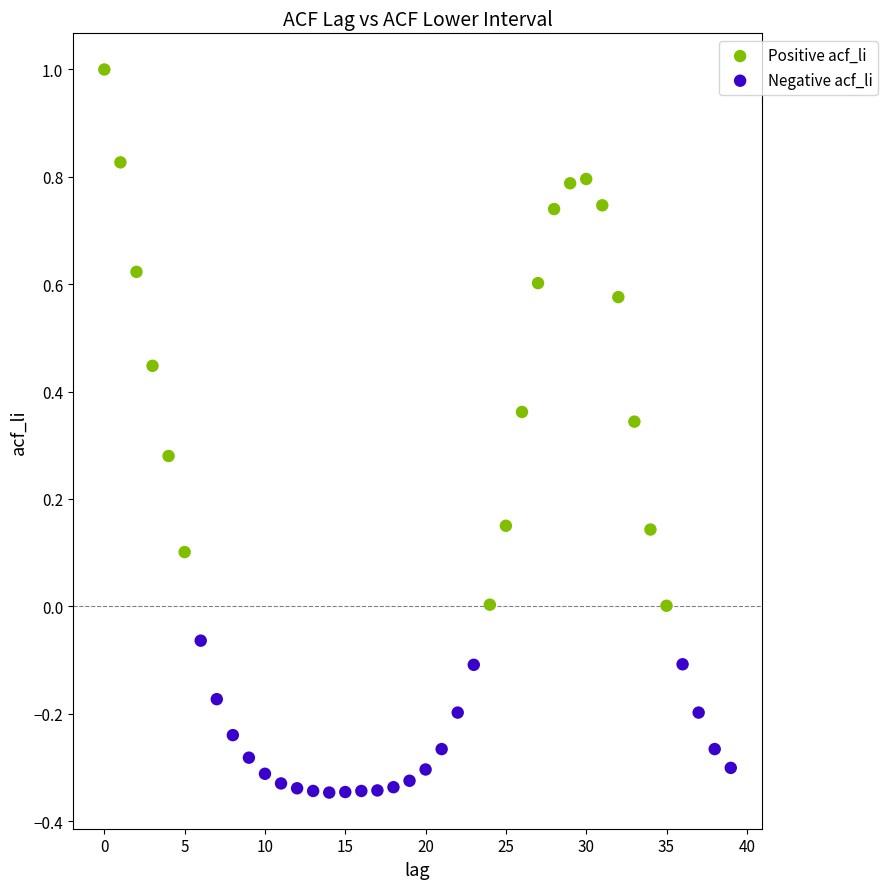

Which series reaches the maximum Y coordinate?

Positive acf_li